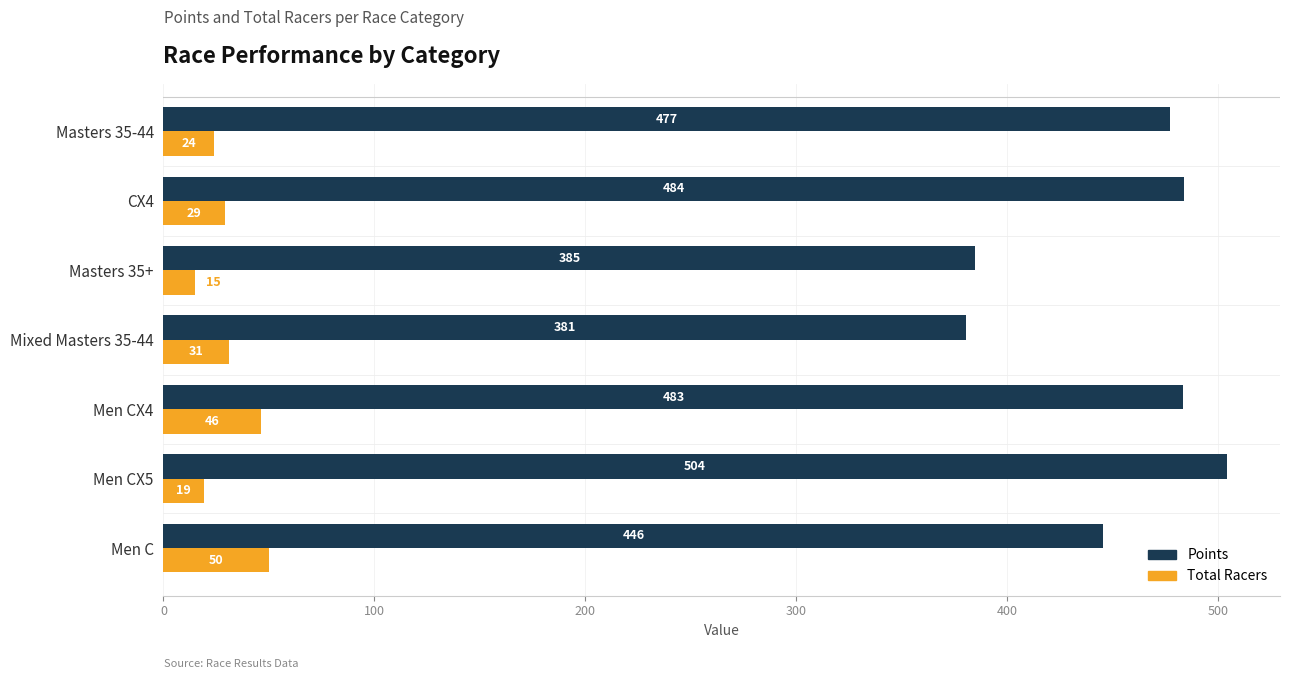

Read the Points value at Men CX4.

483.4